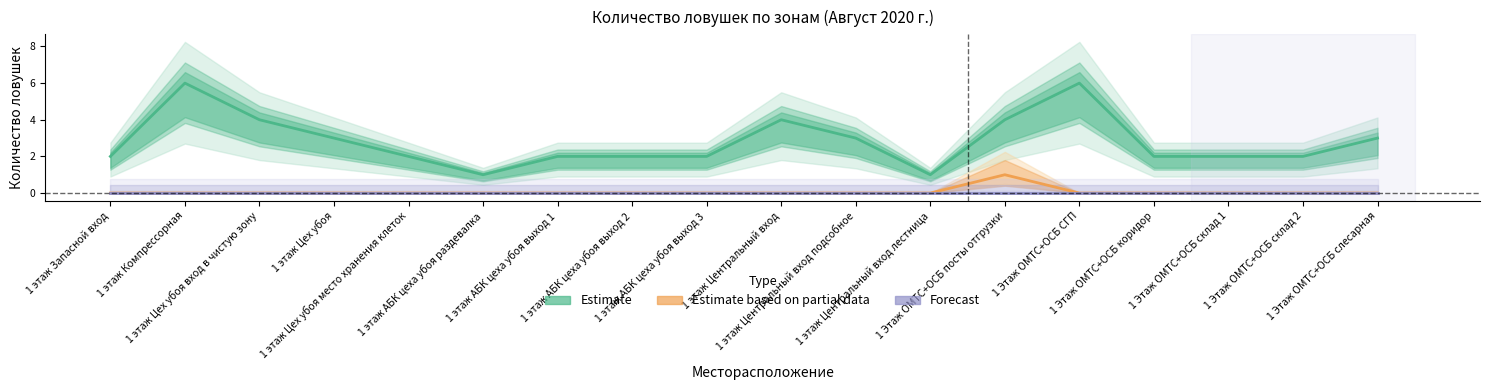

Reading left to right, transcribe all the data shown in this chart.

Estimate: 1 этаж Запасной вход=2	1 этаж Компрессорная=6	1 этаж Цех убоя вход в чистую зону=4	1 этаж Цех убоя=3	1 этаж Цех убоя место хранения клеток=2	1 этаж АБК цеха убоя раздевалка=1	1 этаж АБК цеха убоя выход 1=2	1 этаж АБК цеха убоя выход 2=2	1 этаж АБК цеха убоя выход 3=2	1 этаж Центральный вход=4	1 этаж Центральный вход подсобное=3	1 этаж Центральный вход лестница=1	1 Этаж ОМТС+ОСБ посты отгрузки=4	1 Этаж ОМТС+ОСБ СГП=6	1 Этаж ОМТС+ОСБ коридор=2	1 Этаж ОМТС+ОСБ склад 1=2	1 Этаж ОМТС+ОСБ склад 2=2	1 Этаж ОМТС+ОСБ слесарная=3
Estimate based on partial data: 1 этаж Запасной вход=0	1 этаж Компрессорная=0	1 этаж Цех убоя вход в чистую зону=0	1 этаж Цех убоя=0	1 этаж Цех убоя место хранения клеток=0	1 этаж АБК цеха убоя раздевалка=0	1 этаж АБК цеха убоя выход 1=0	1 этаж АБК цеха убоя выход 2=0	1 этаж АБК цеха убоя выход 3=0	1 этаж Центральный вход=0	1 этаж Центральный вход подсобное=0	1 этаж Центральный вход лестница=0	1 Этаж ОМТС+ОСБ посты отгрузки=1	1 Этаж ОМТС+ОСБ СГП=0	1 Этаж ОМТС+ОСБ коридор=0	1 Этаж ОМТС+ОСБ склад 1=0	1 Этаж ОМТС+ОСБ склад 2=0	1 Этаж ОМТС+ОСБ слесарная=0
Forecast: 1 этаж Запасной вход=0	1 этаж Компрессорная=0	1 этаж Цех убоя вход в чистую зону=0	1 этаж Цех убоя=0	1 этаж Цех убоя место хранения клеток=0	1 этаж АБК цеха убоя раздевалка=0	1 этаж АБК цеха убоя выход 1=0	1 этаж АБК цеха убоя выход 2=0	1 этаж АБК цеха убоя выход 3=0	1 этаж Центральный вход=0	1 этаж Центральный вход подсобное=0	1 этаж Центральный вход лестница=0	1 Этаж ОМТС+ОСБ посты отгрузки=0	1 Этаж ОМТС+ОСБ СГП=0	1 Этаж ОМТС+ОСБ коридор=0	1 Этаж ОМТС+ОСБ склад 1=0	1 Этаж ОМТС+ОСБ склад 2=0	1 Этаж ОМТС+ОСБ слесарная=0